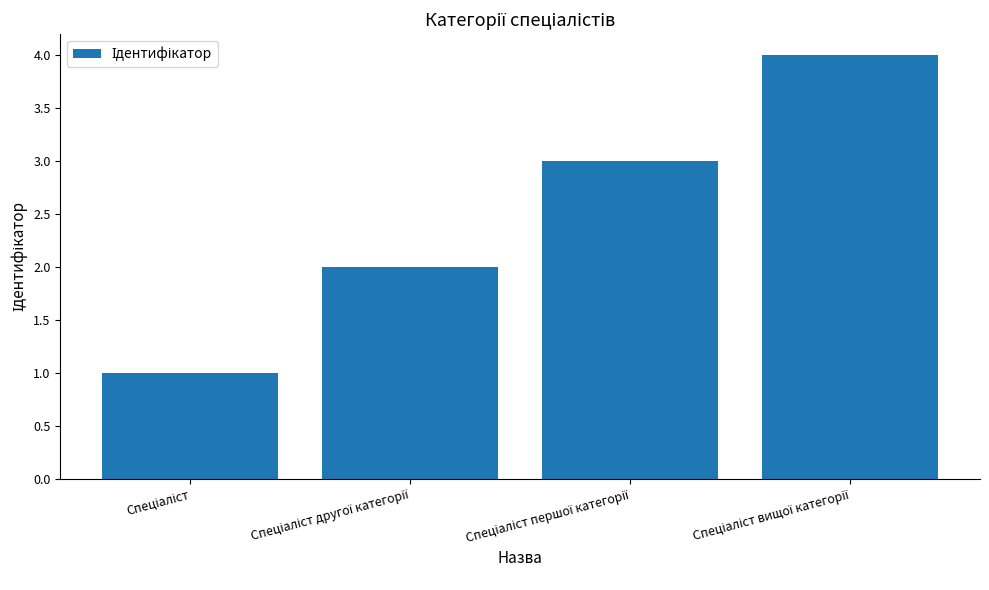

What is the sum of all values?

10